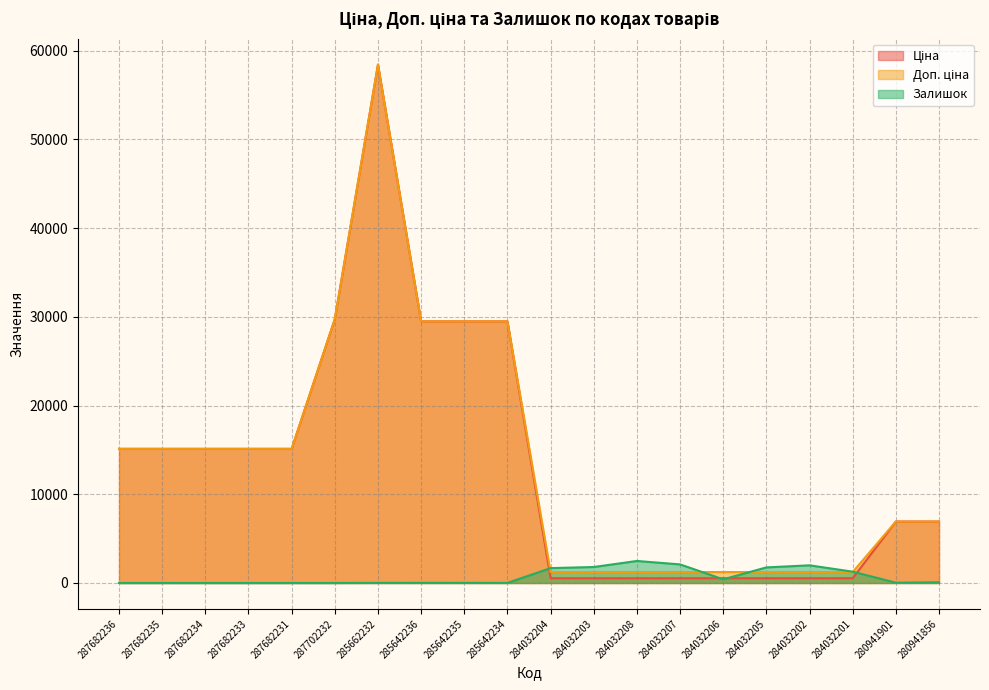

At which category is the sum across all series the highest?

285662232